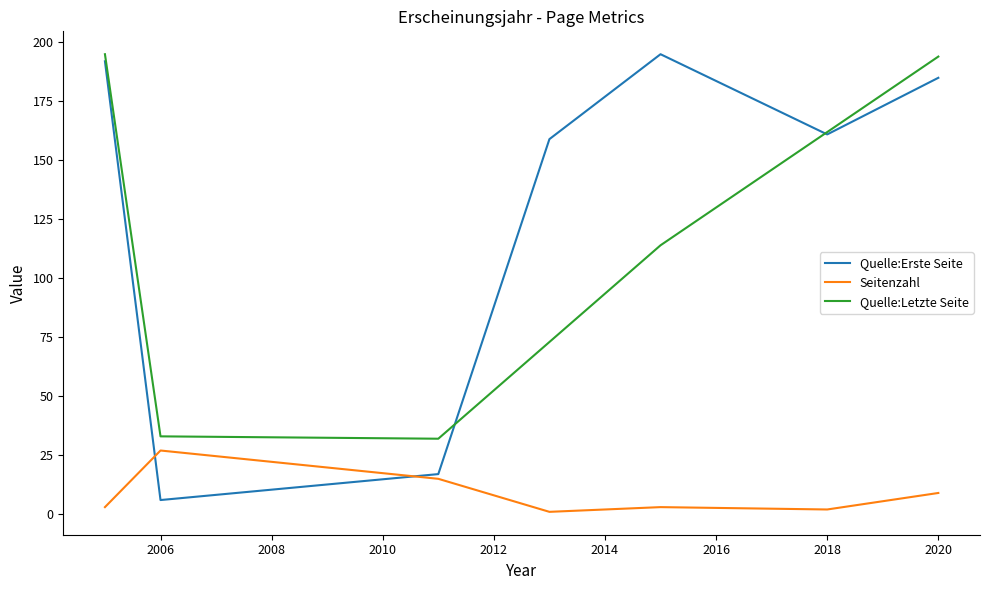

The value of Seitenzahl at 2006 is 27. True or false?

True